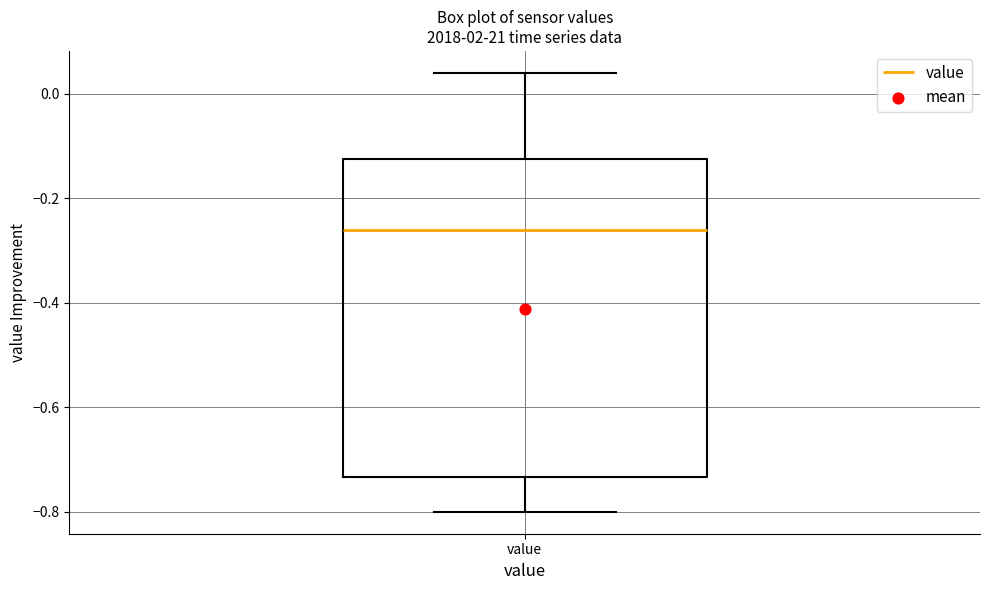

Transcribe this box plot: give where the median line is, the range the box spans, and where the two whiskers end, as read against the y-axis. The values are not printed on the chart, so give them approximately, as read against the axis.

median -0.26, box -0.74 to -0.12, whiskers -0.80 to 0.04